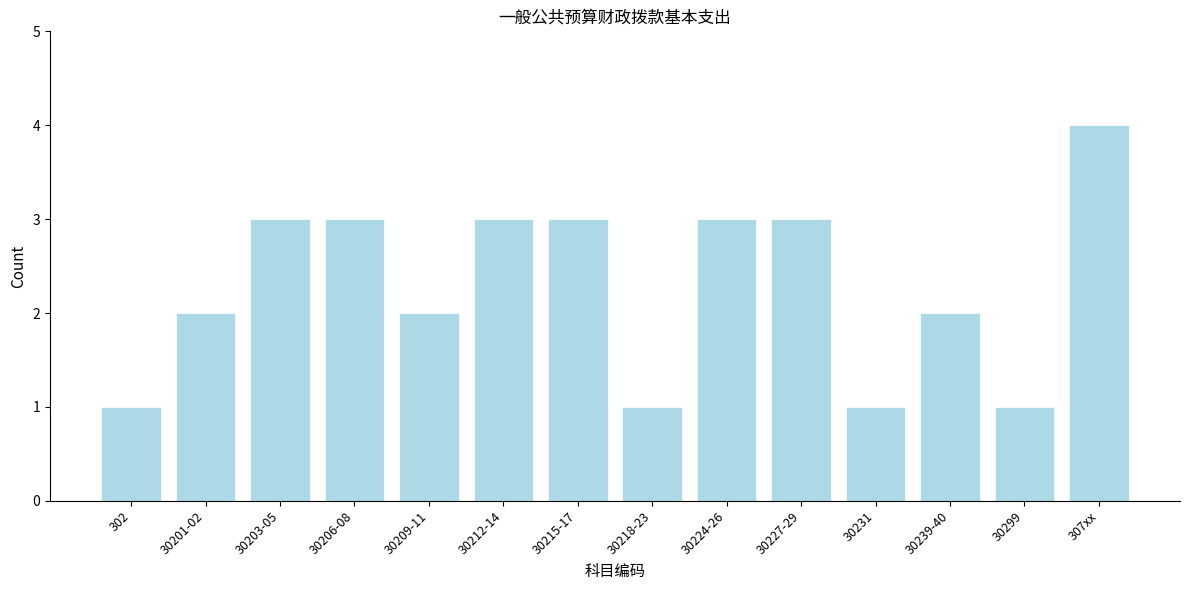

Reading left to right, list all the values displayed in this chart.

1	2	3	3	2	3	3	1	3	3	1	2	1	4